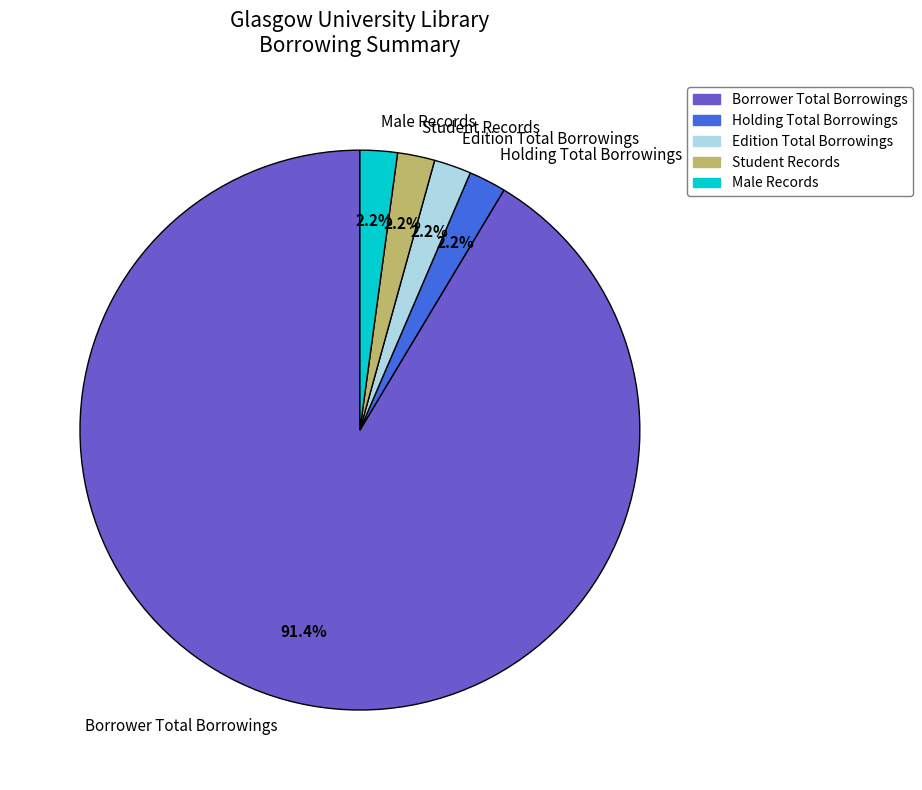

Is Borrower Total Borrowings the majority of the pie?

Yes